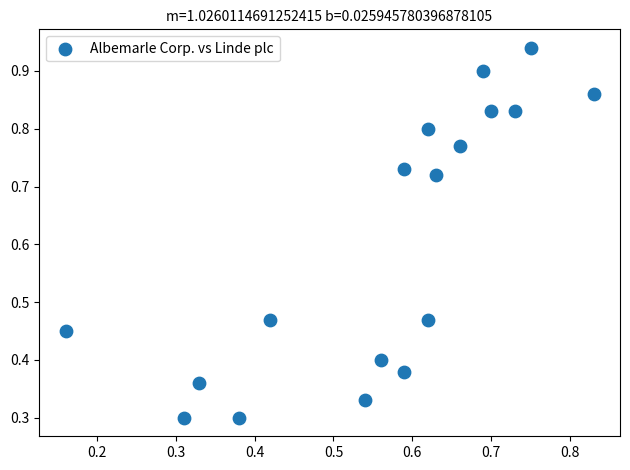

What is the range of Y values (max minus min)?

0.6